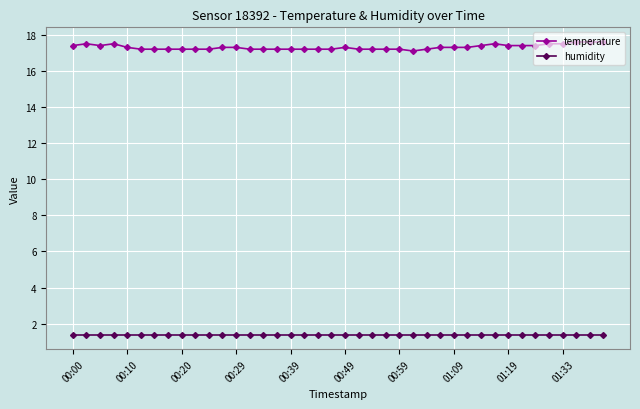

True or false: temperature has more than 1 interior local peaks.

True